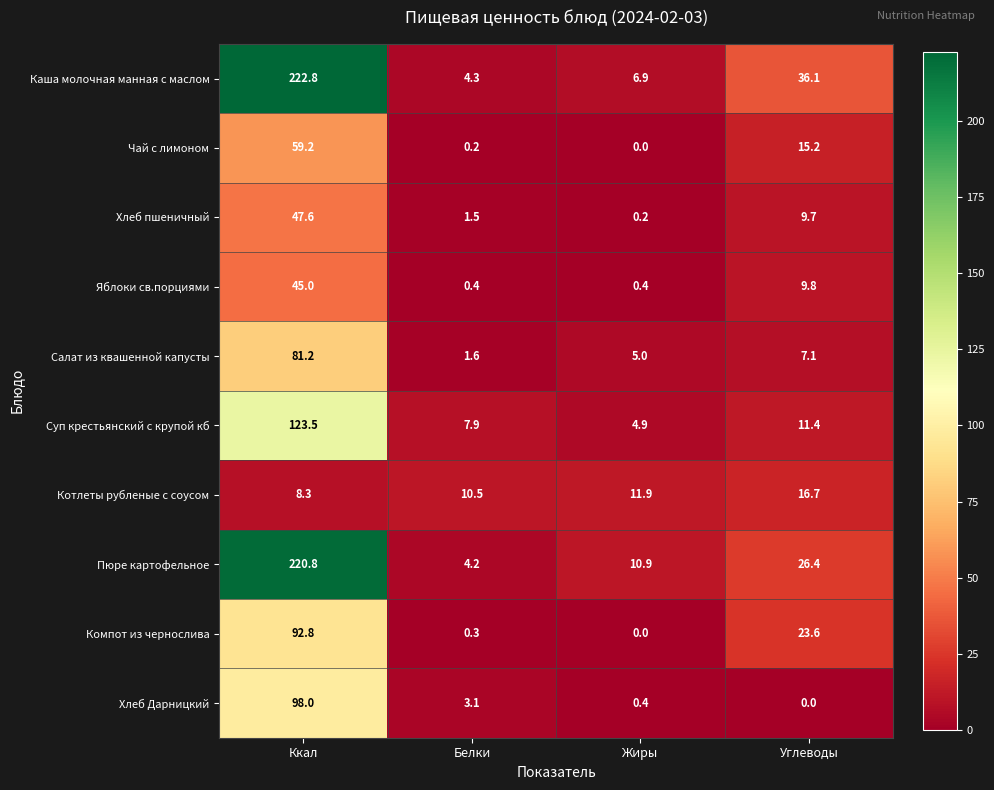

What is the sum of all Чай с лимоном values?

74.6